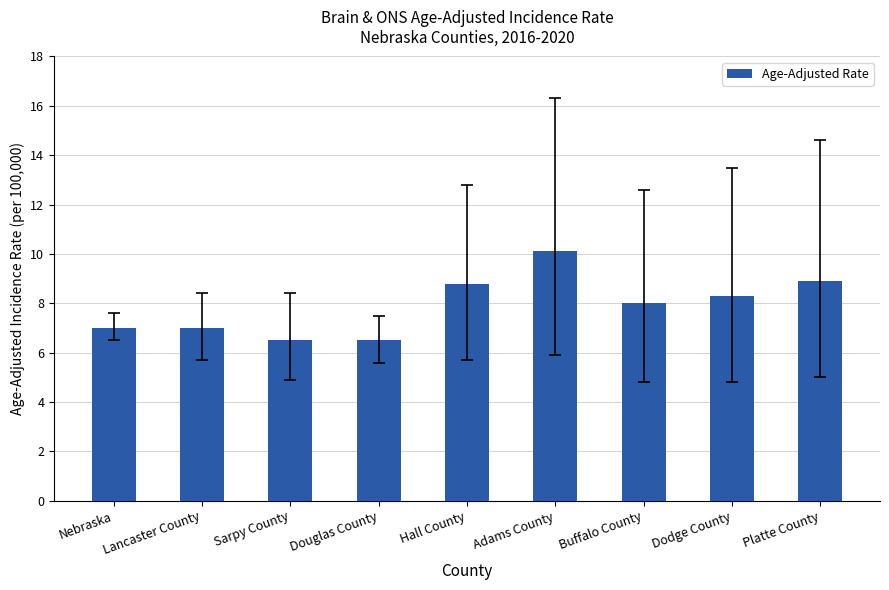

Reading right to left, list all the values displayed in this chart.

8.9	8.3	8.0	10.1	8.8	6.5	6.5	7.0	7.0